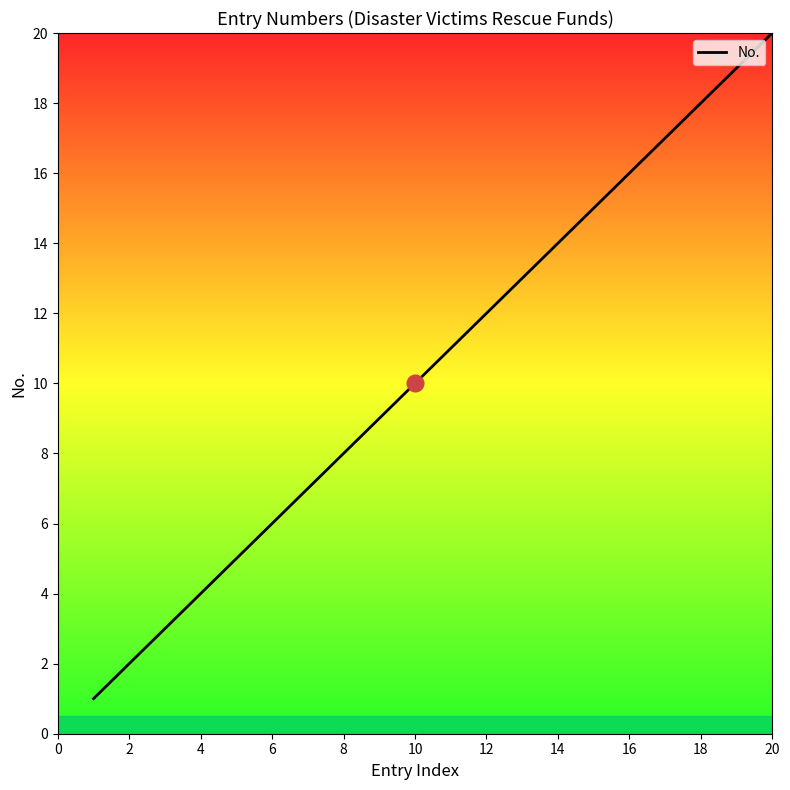

What is the greatest value displayed?

20.0